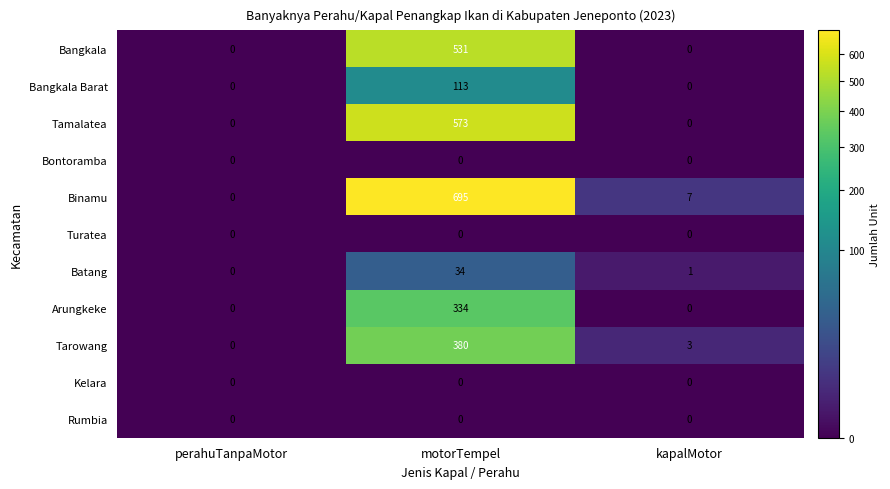

At how many categories does at least one series exceed 366?

1